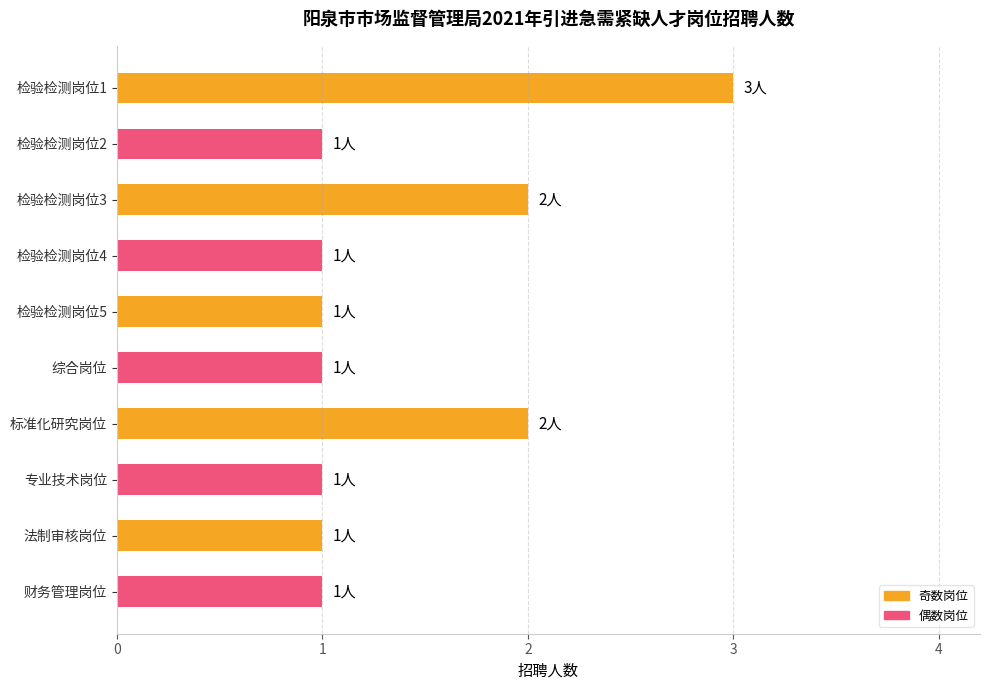

Reading bottom to top, extract all data points from this chart.

财务管理岗位=1	法制审核岗位=1	专业技术岗位=1	标准化研究岗位=2	综合岗位=1	检验检测岗位5=1	检验检测岗位4=1	检验检测岗位3=2	检验检测岗位2=1	检验检测岗位1=3